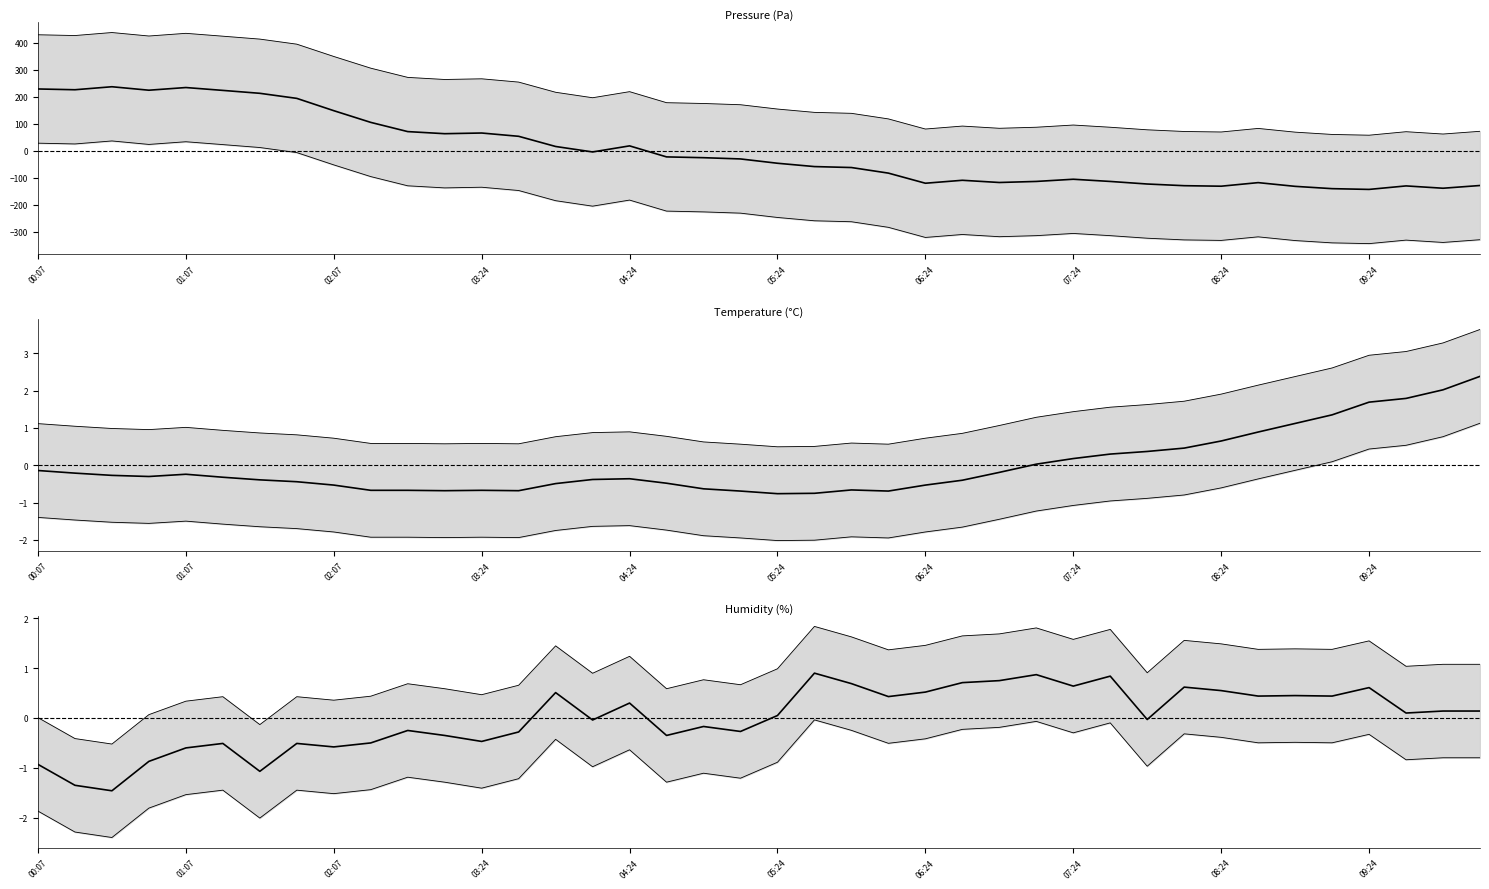

True or false: Pressure (Pa) has more than 0 points higher than both neighbors.

True